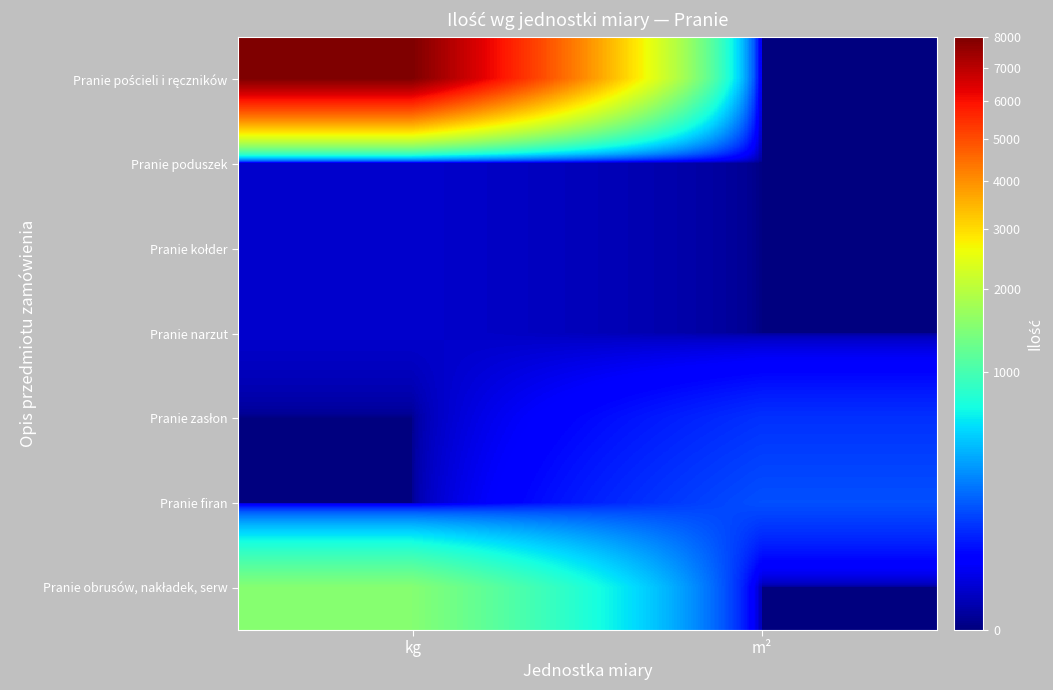

At how many categories does at least one series exceed 2788?

1